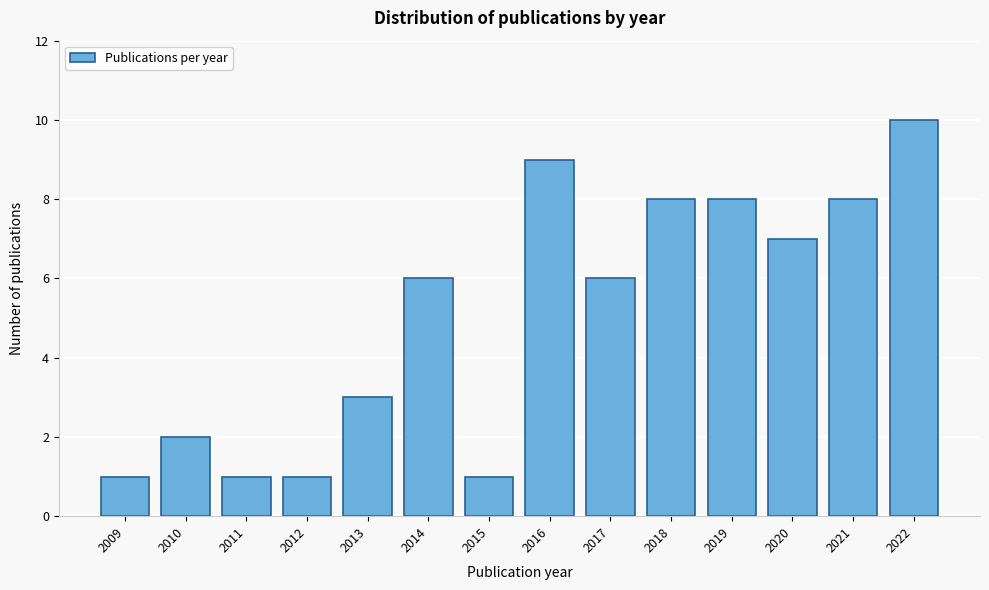

Reading left to right, what are all the values shown in this chart?

2009=1	2010=2	2011=1	2012=1	2013=3	2014=6	2015=1	2016=9	2017=6	2018=8	2019=8	2020=7	2021=8	2022=10